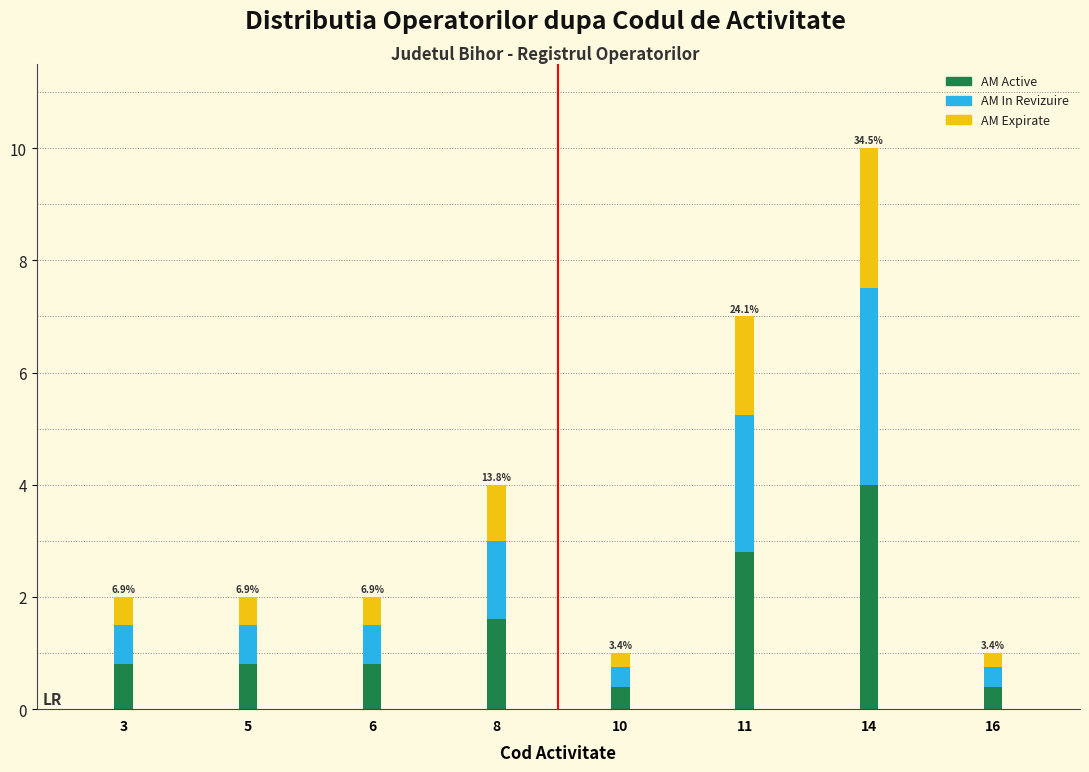

Reading left to right, list the values for the AM Active series.

3=0.8	5=0.8	6=0.8	8=1.6	10=0.4	11=2.8	14=4.0	16=0.4